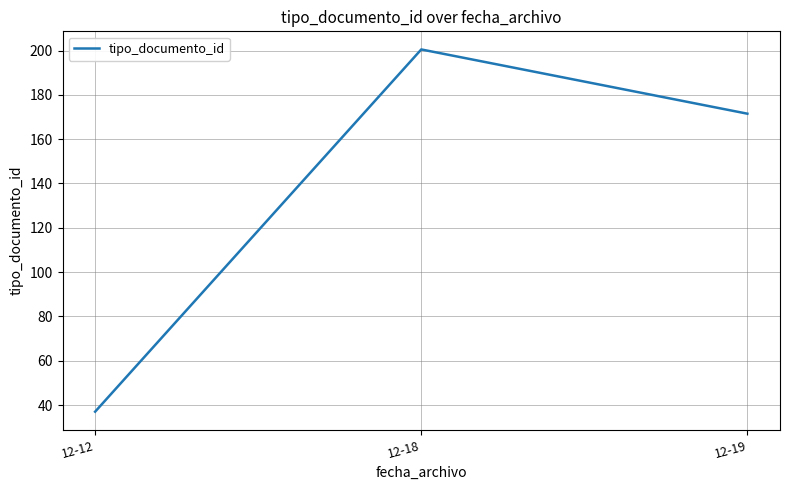

Is it true that the value at 12-19 is 171.5?

True